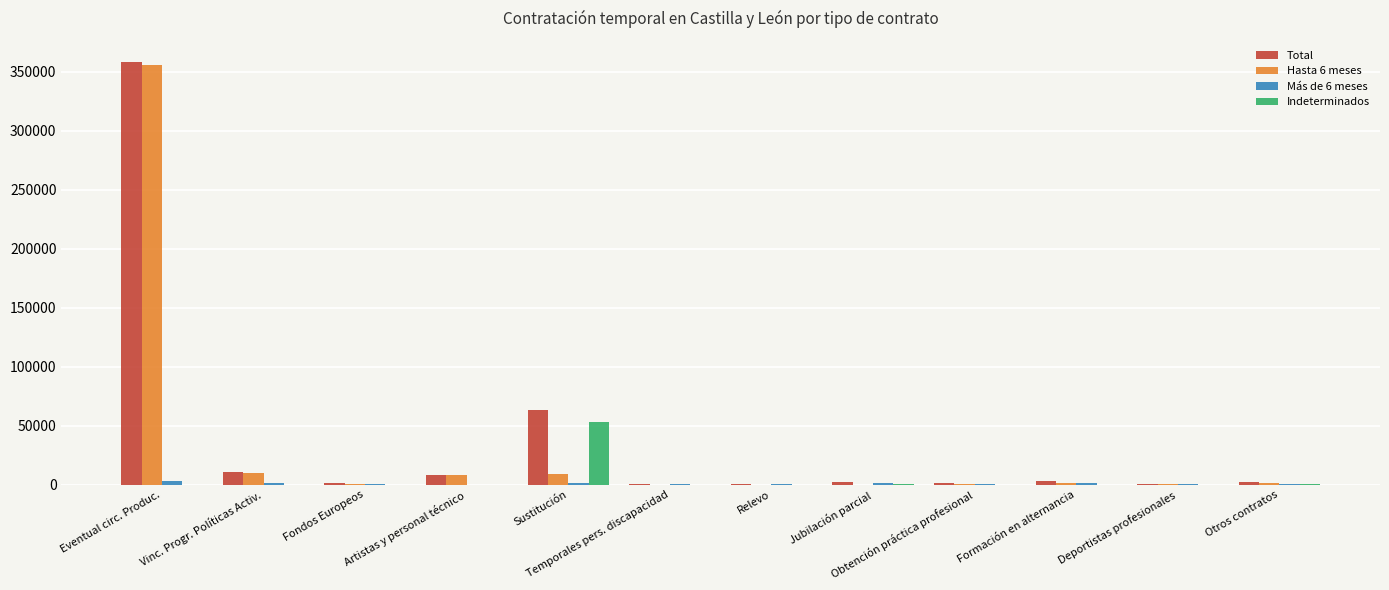

Is the value of Total at Vinc. Progr. Políticas Activ. greater than the value of Hasta 6 meses at Relevo?

Yes